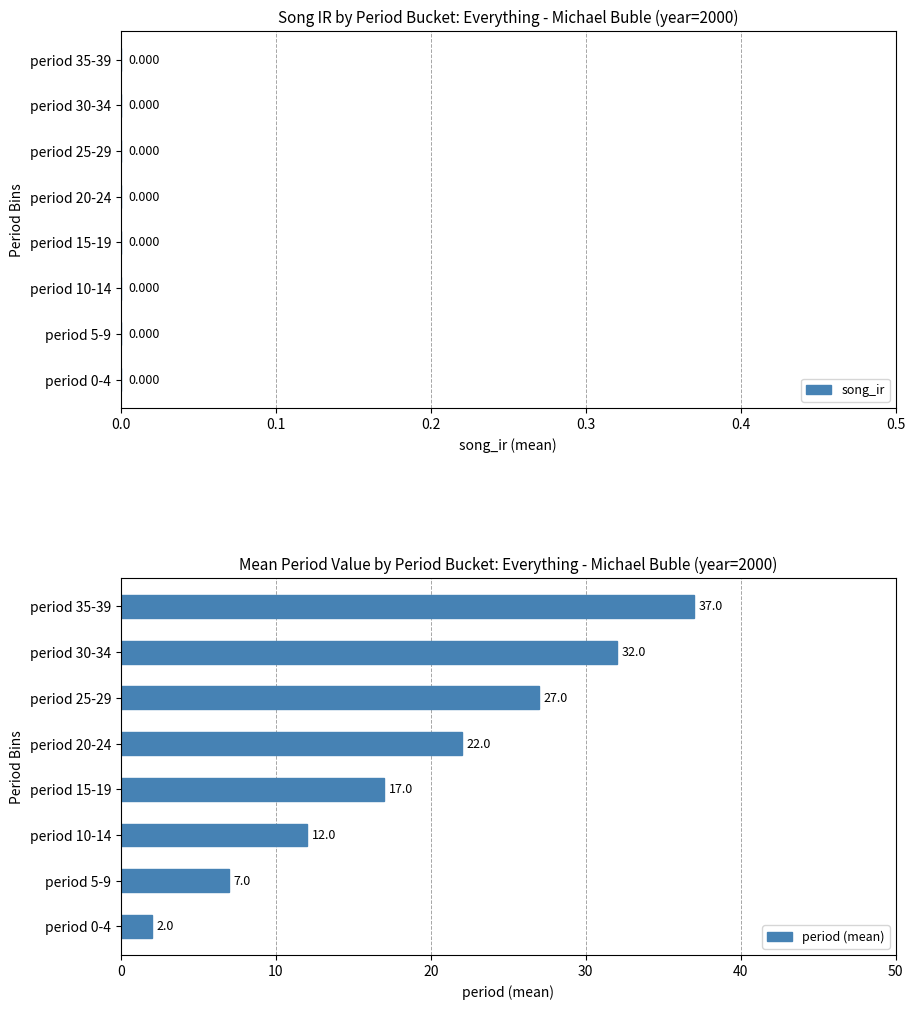

Reading bottom to top, what are all the values shown in this chart?

2	7	12	17	22	27	32	37